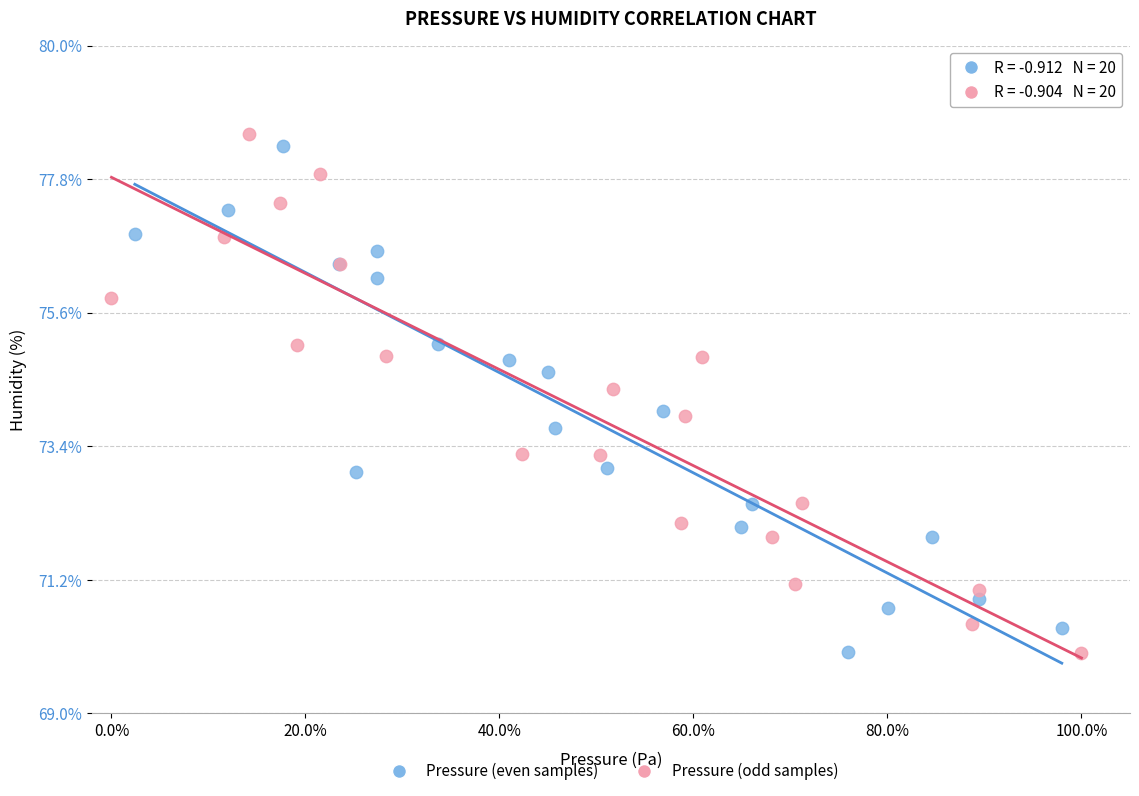

Which series has the largest Y range (max minus min)?

Pressure (odd samples)